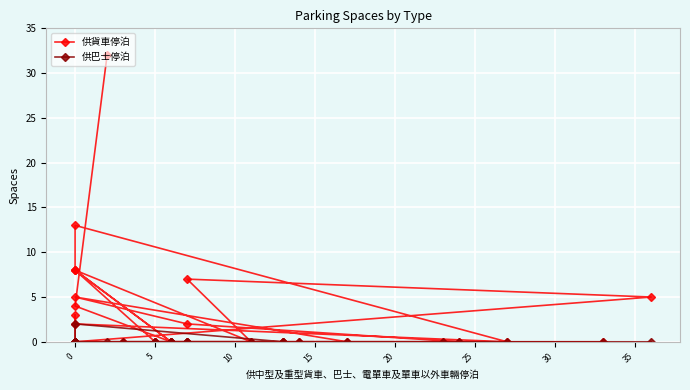

What is the difference between the maximum and minimum values in the 供巴士停泊 series?

2